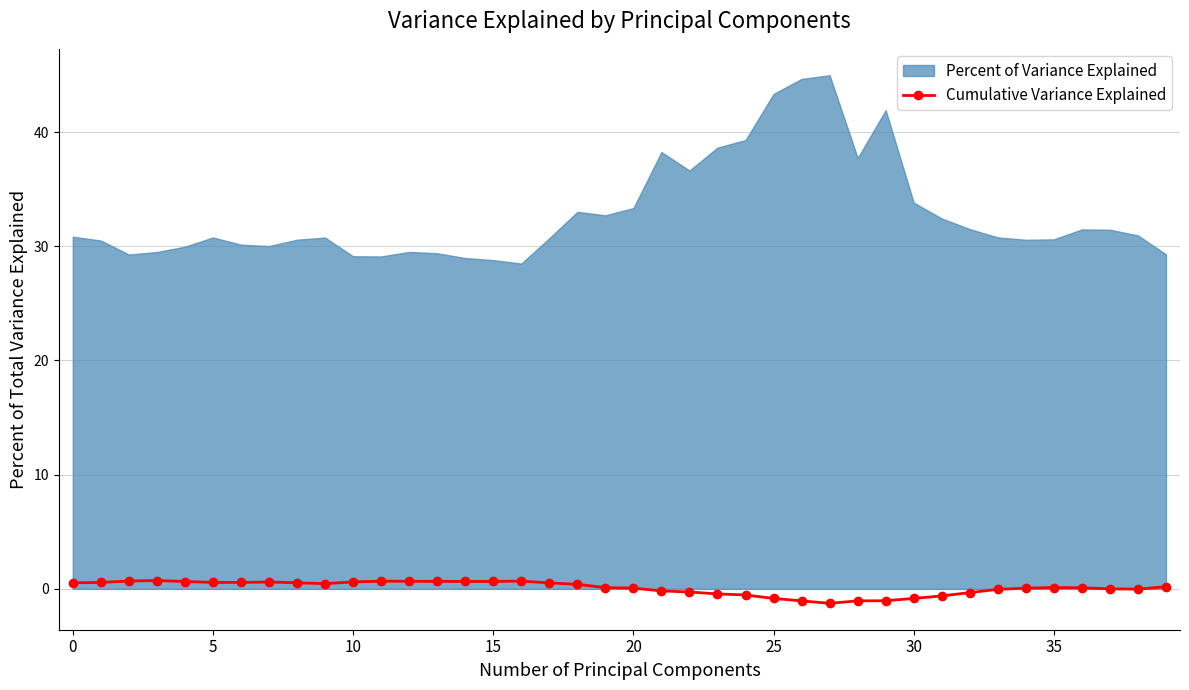

What is the lowest value of the Cumulative Variance Explained series?

-1.3